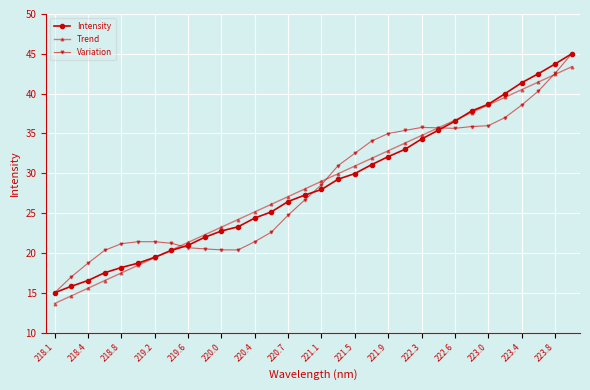

What is the minimum value shown in the chart?

13.7